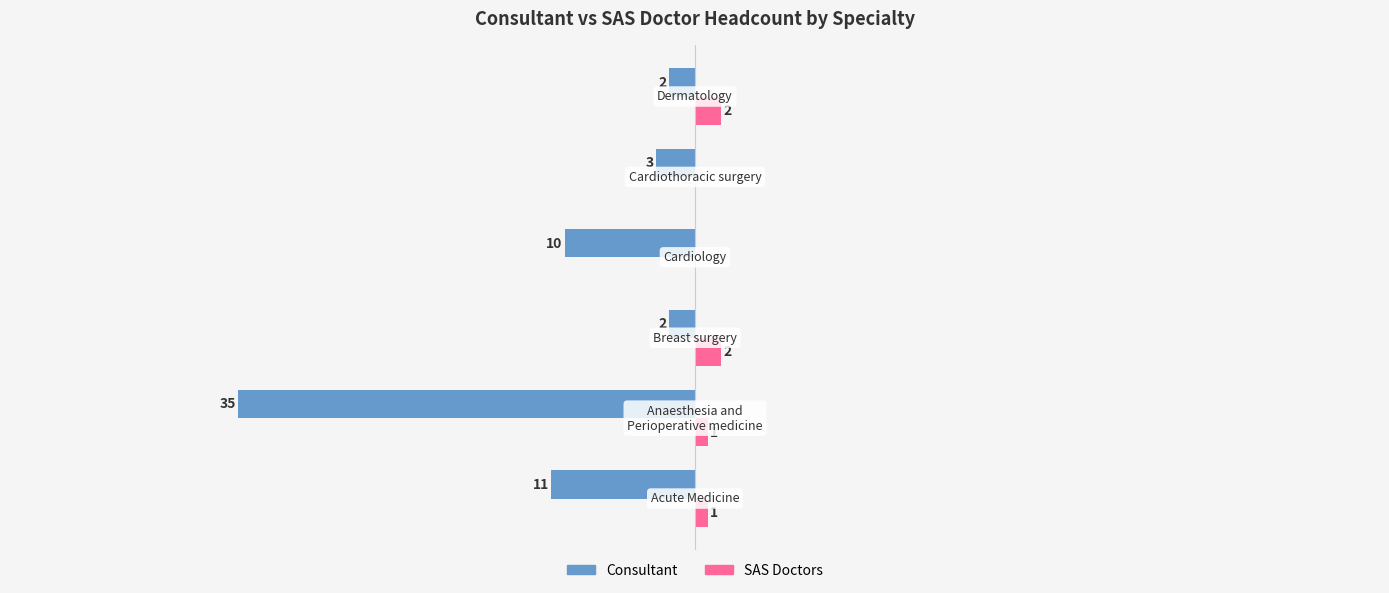

Which series has the largest total across all categories?

SAS Doctors